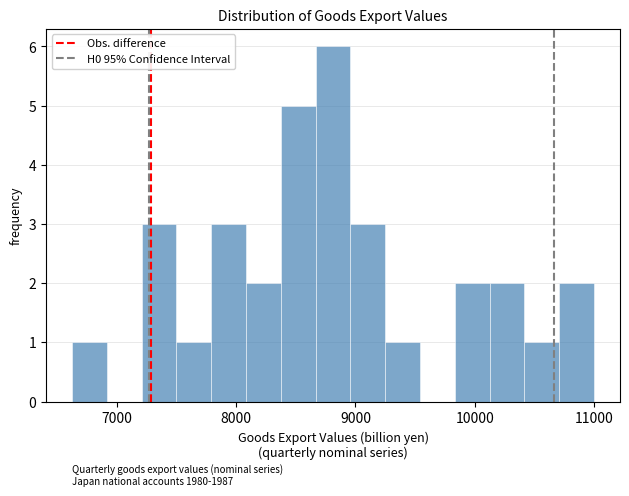

Read against the x-axis, roughly where is the centre of the tallest bar?

8800